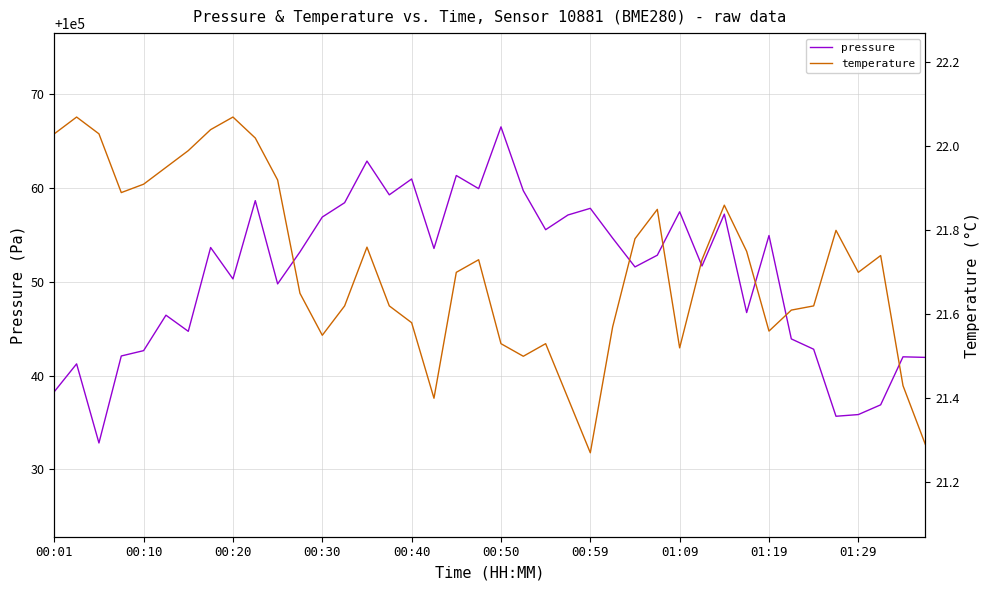

Reading left to right, list all the values displayed in this chart.

pressure: 100038.3	100041.2	100032.8	100042.1	100042.7	100046.4	100044.7	100053.7	100050.3	100058.7	100049.8	100053.2	100056.9	100058.4	100062.9	100059.3	100061.0	100053.6	100061.3	100059.9	100066.5	100059.7	100055.6	100057.1	100057.8	100054.7	100051.6	100052.8	100057.5	100051.7	100057.2	100046.7	100054.9	100043.9	100042.8	100035.7	100035.8	100036.9	100042.0	100041.9
temperature: 22.0	22.1	22.0	21.9	21.9	21.9	22.0	22.0	22.1	22.0	21.9	21.6	21.6	21.6	21.8	21.6	21.6	21.4	21.7	21.7	21.5	21.5	21.5	21.4	21.3	21.6	21.8	21.9	21.5	21.7	21.9	21.8	21.6	21.6	21.6	21.8	21.7	21.7	21.4	21.3